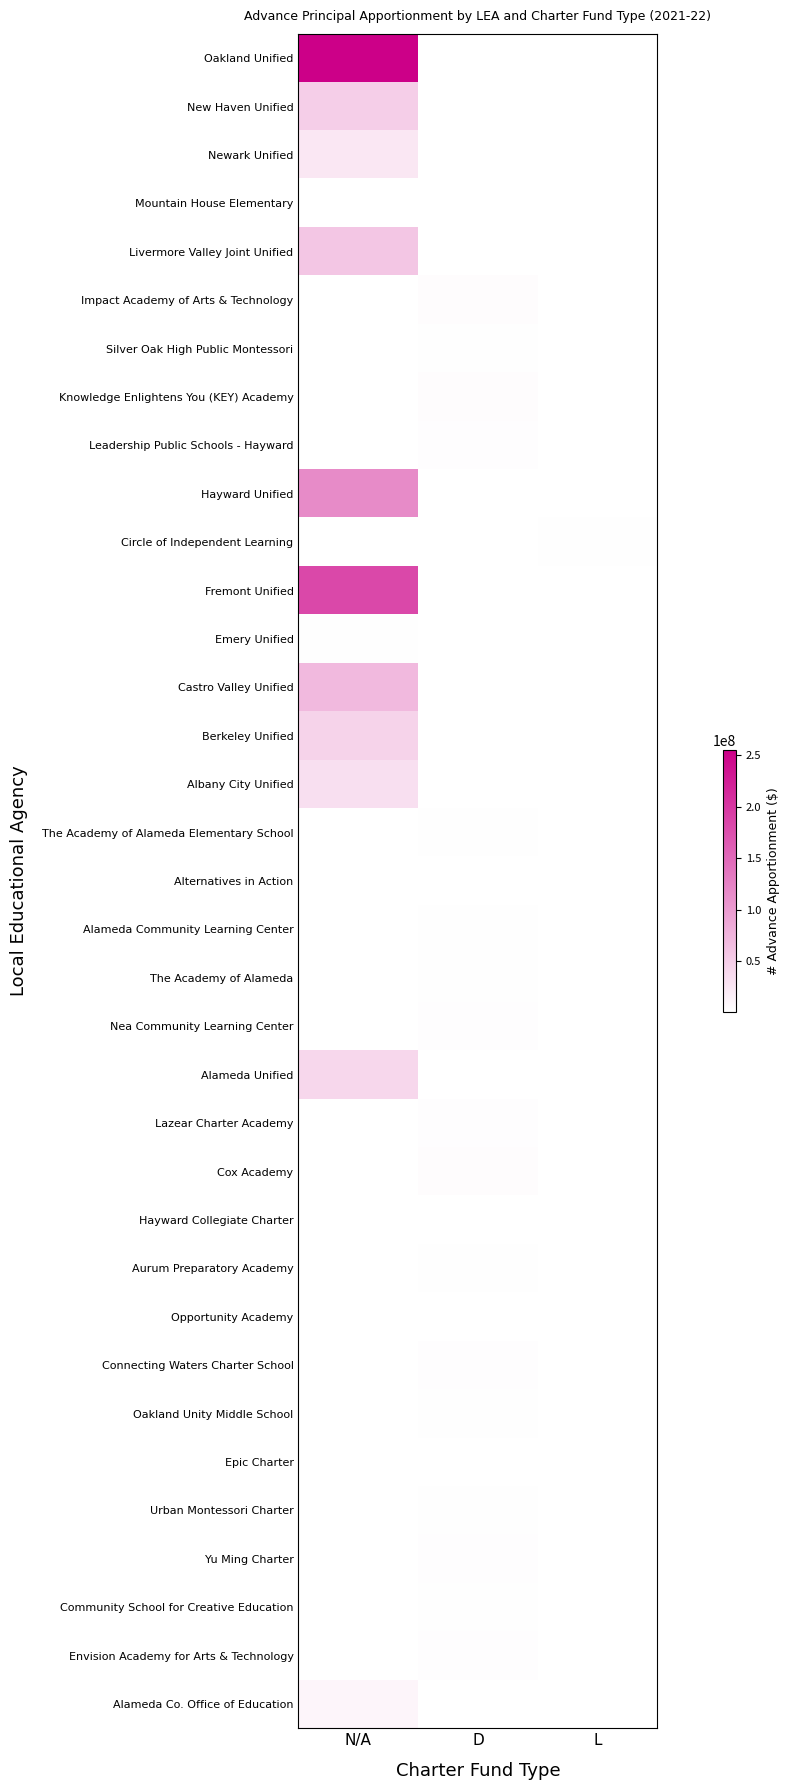

Is the value of Alternatives in Action at D greater than the value of Berkeley Unified at D?

No